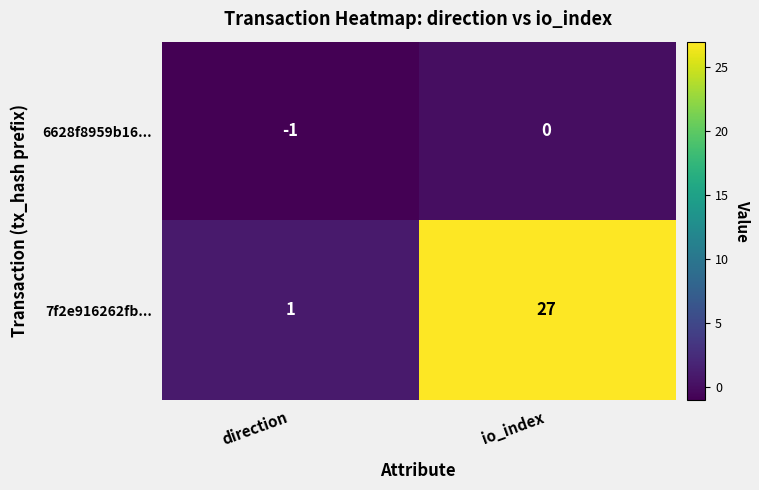

What is the total value across all series at io_index?

27